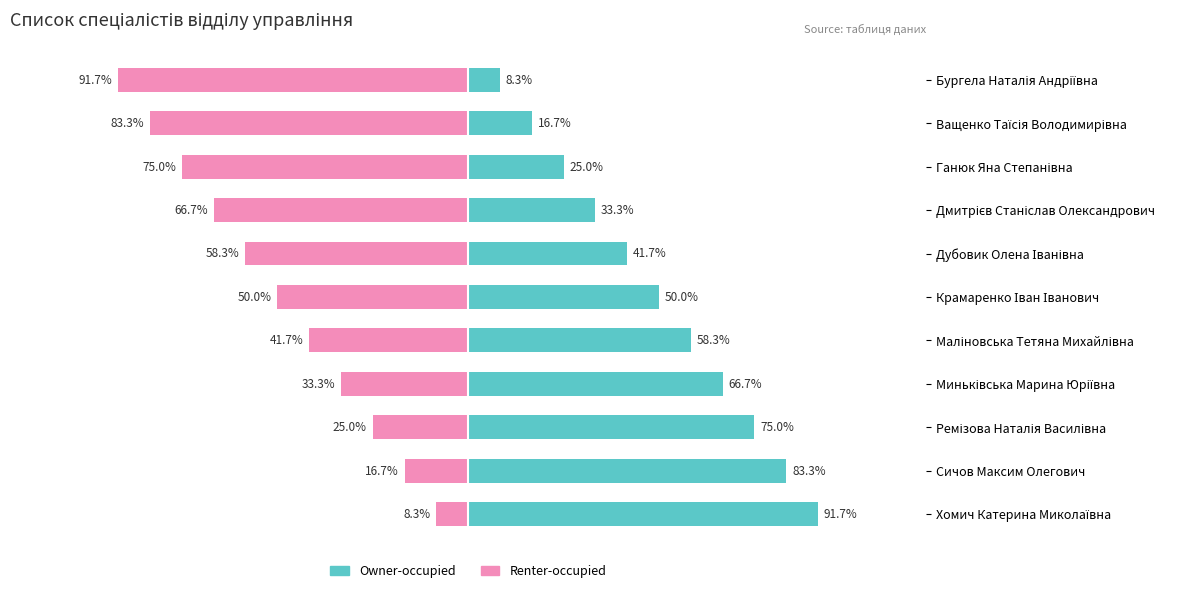

Which series changed the most between Бургела Наталія Андріївна and Сичов Максим Олегович?

Owner-occupied